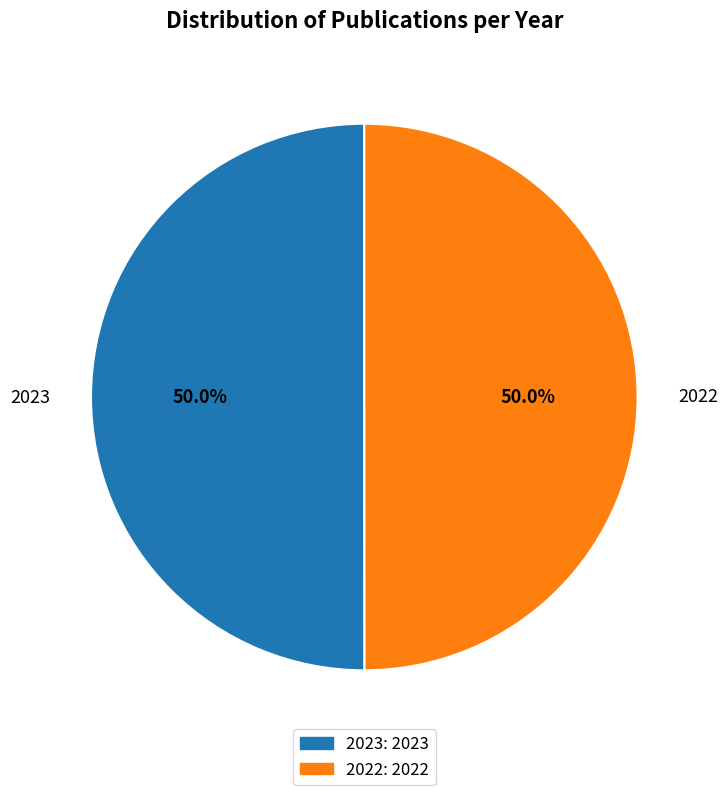

What is the total percentage of 2022 and 2023?

100.0%